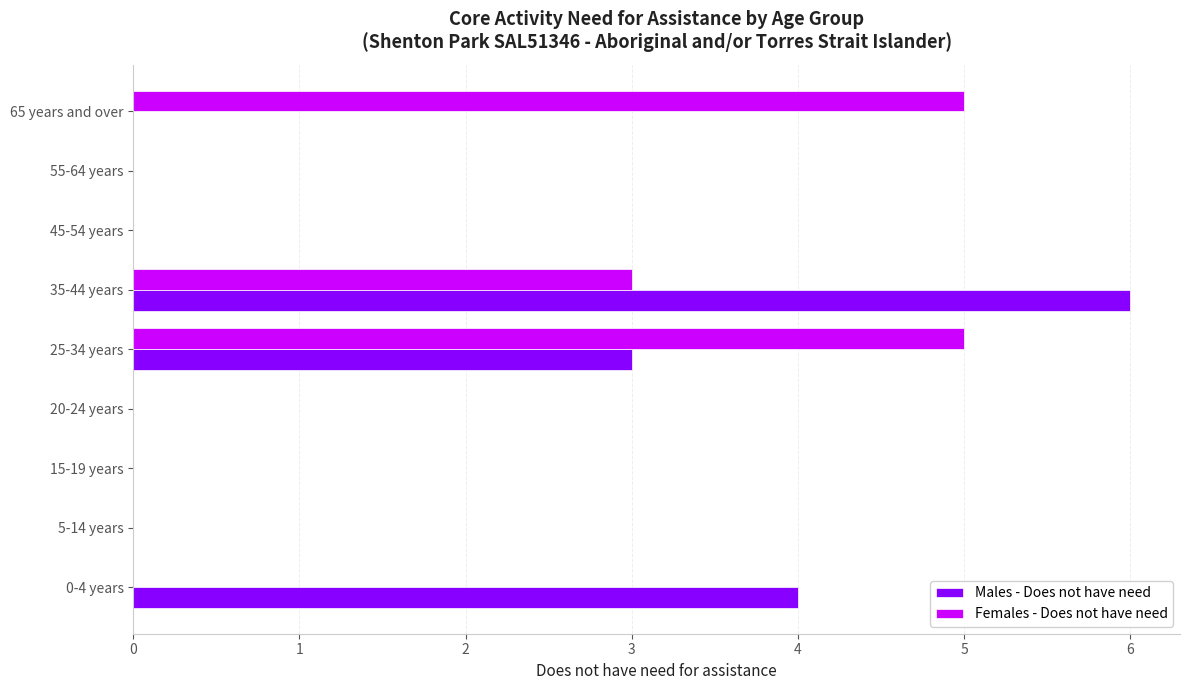

How many categories are shown in the chart?

9